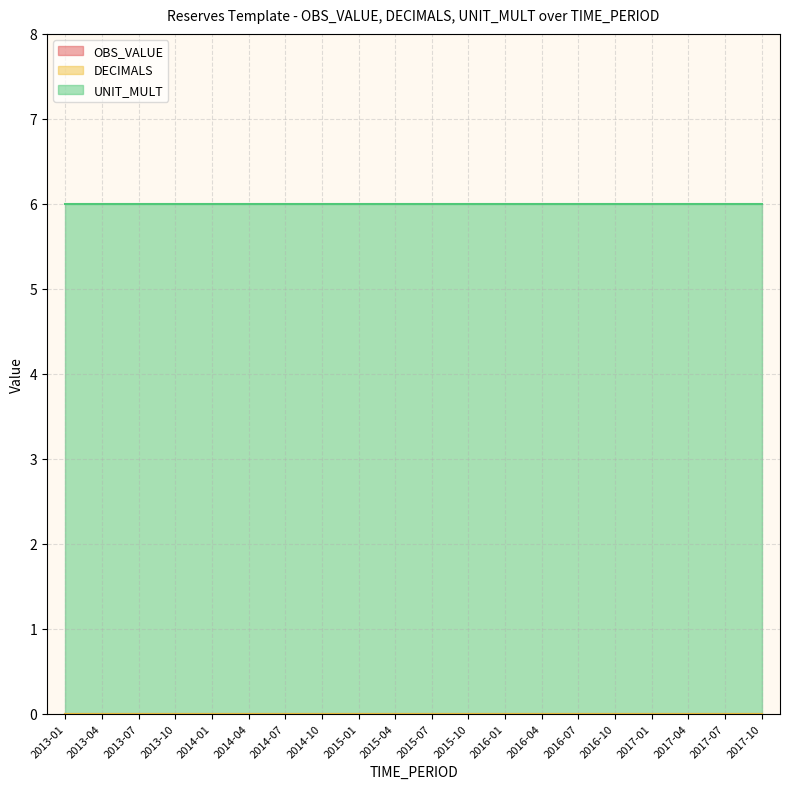

Reading left to right, extract all data points from this chart.

OBS_VALUE: 0	0	0	0	0	0	0	0	0	0	0	0	0	0	0	0	0	0	0	0
DECIMALS: 0	0	0	0	0	0	0	0	0	0	0	0	0	0	0	0	0	0	0	0
UNIT_MULT: 6	6	6	6	6	6	6	6	6	6	6	6	6	6	6	6	6	6	6	6